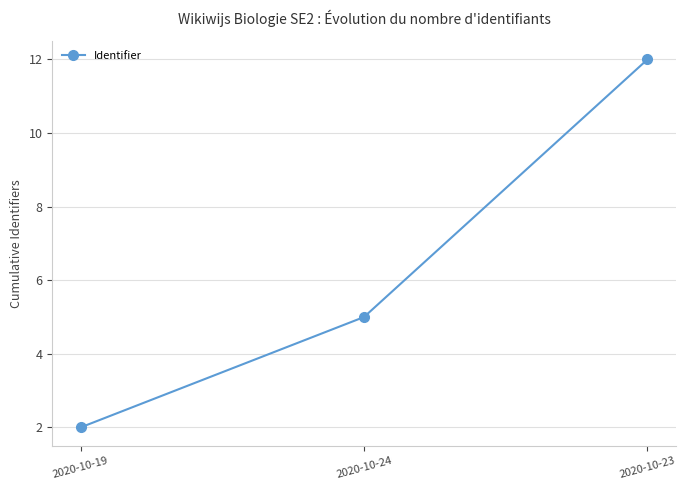

What is the change in value from 2020-10-24 to 2020-10-23?

+7